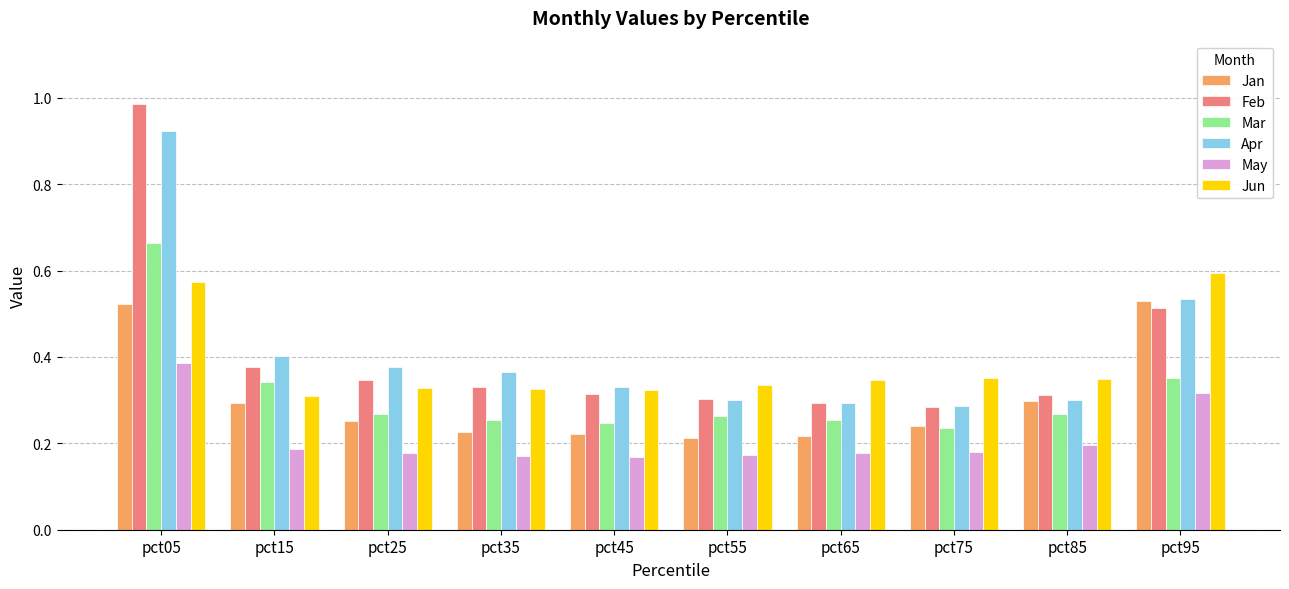

What is the total value across all series at pct65?

1.6